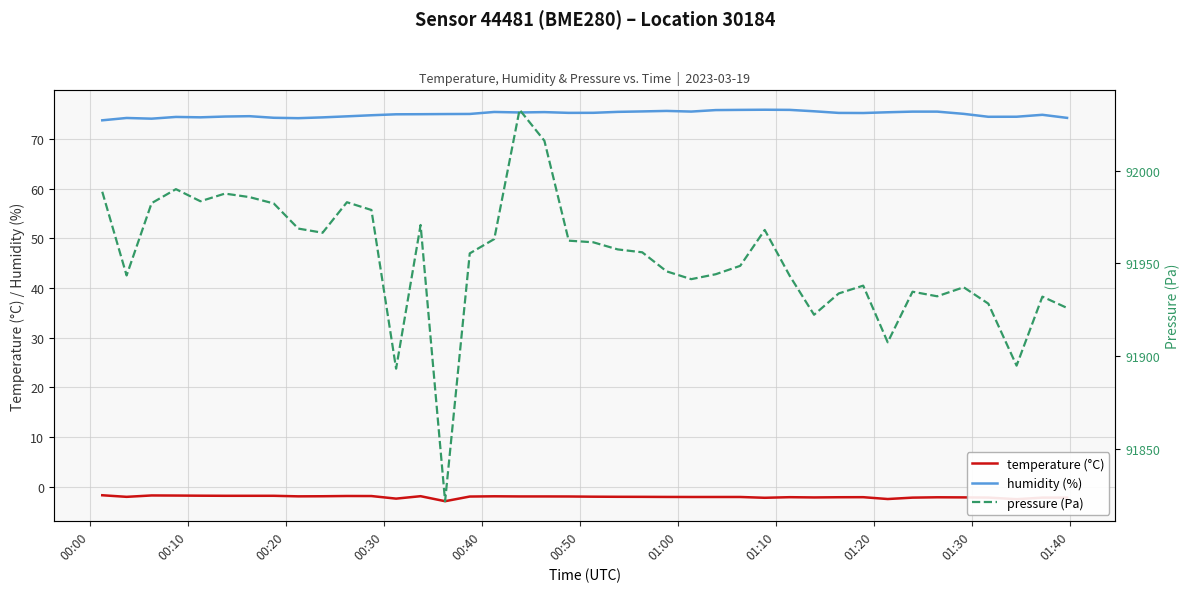

What is the maximum value for humidity (%)?

75.9